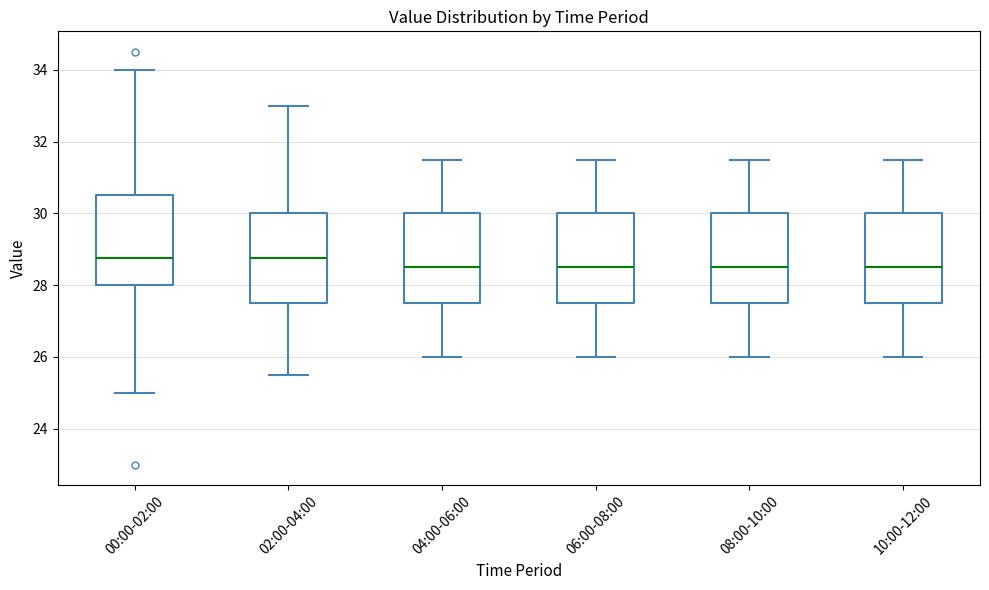

Reading left to right, read every box against the y-axis: the position of its median line, the range the box covers, and the ends of its whiskers. The values are not printed on the chart, so give them approximately, as read against the axis.

00:00-02:00: median 28.8, box 28.0 to 30.6, whiskers 25.0 to 34.0
02:00-04:00: median 28.8, box 27.6 to 30.0, whiskers 25.6 to 33.0
04:00-06:00: median 28.6, box 27.6 to 30.0, whiskers 26.0 to 31.6
06:00-08:00: median 28.6, box 27.6 to 30.0, whiskers 26.0 to 31.6
08:00-10:00: median 28.6, box 27.6 to 30.0, whiskers 26.0 to 31.6
10:00-12:00: median 28.6, box 27.6 to 30.0, whiskers 26.0 to 31.6